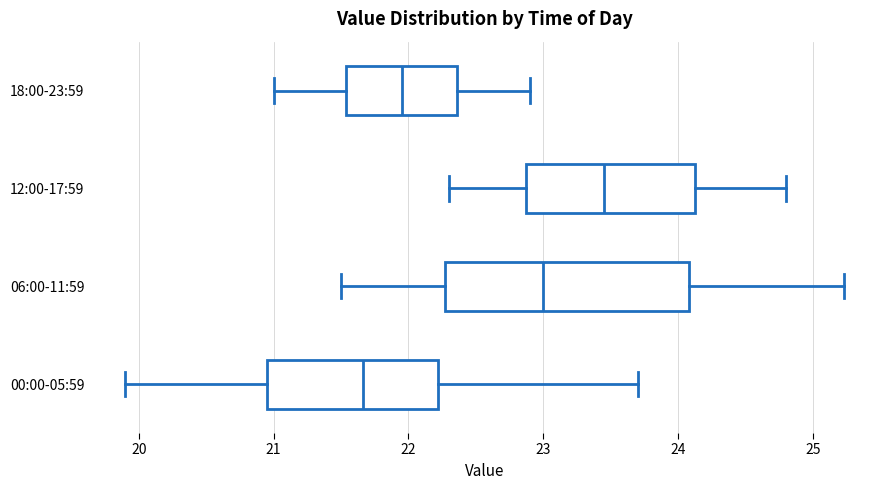

Comparing the boxes themselves (not the whiskers), which one is the widest?

06:00-11:59